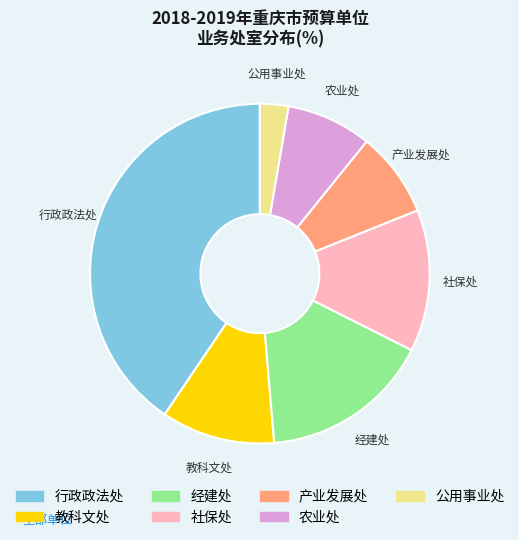

Which category has the smallest portion of the pie?

公用事业处